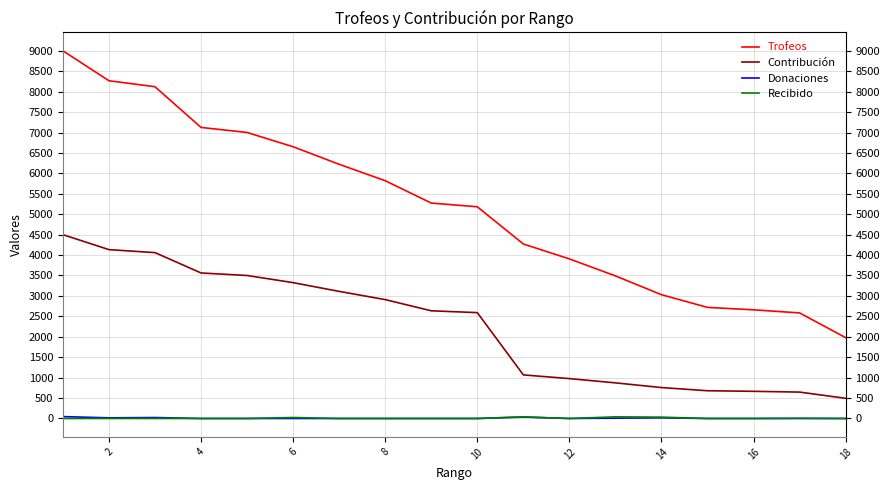

Which series has the largest total across all categories?

Trofeos